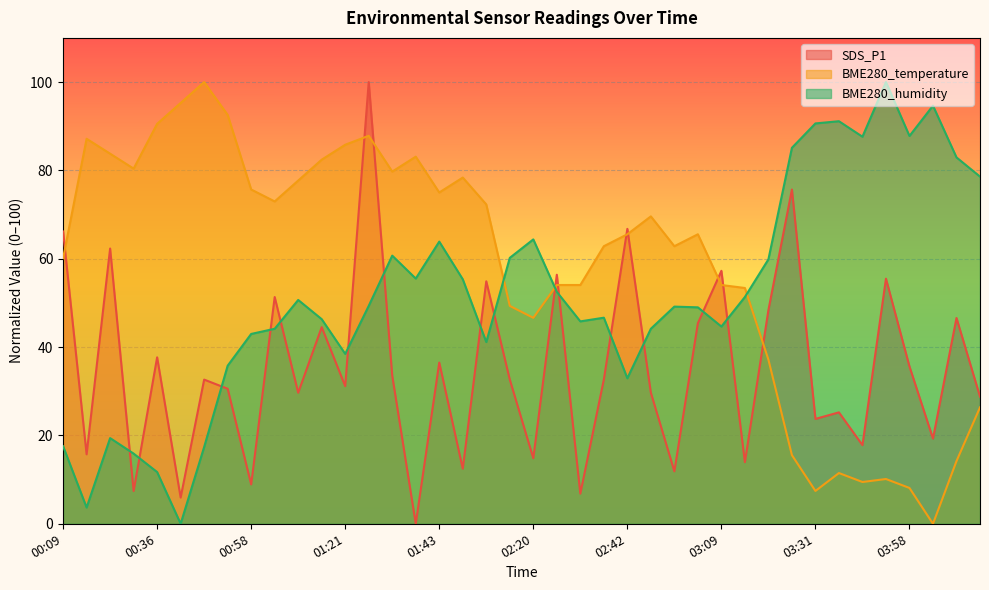

True or false: BME280_temperature has a value of 73.0 at 01:04.

True